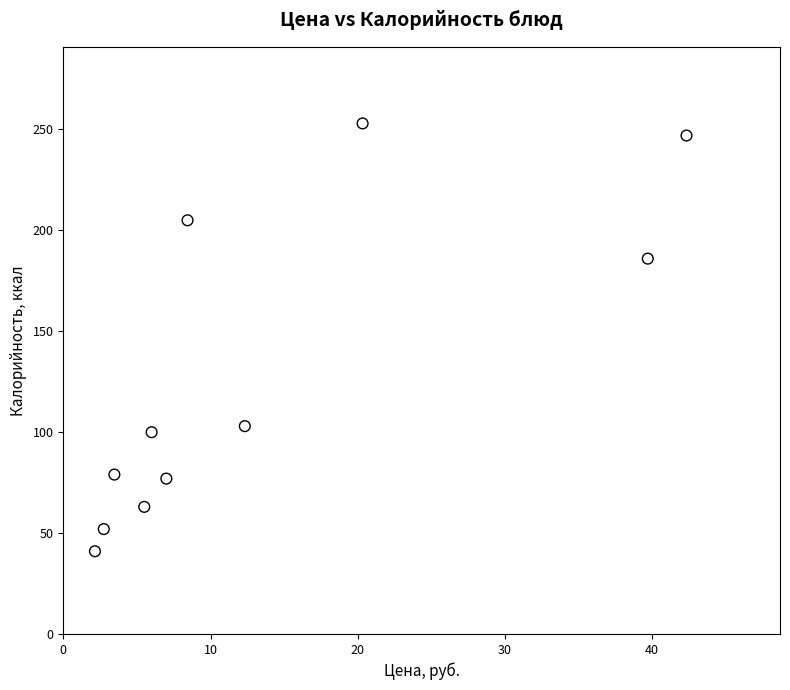

What is the range of Y values (max minus min)?

212